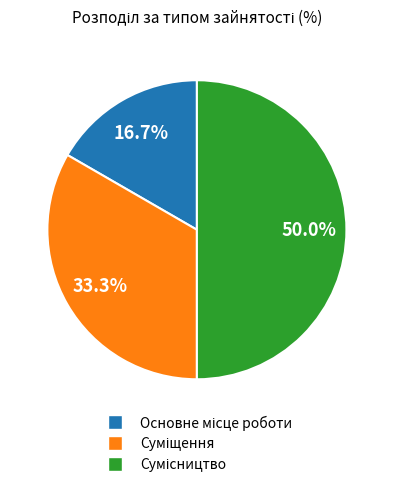

What is the smallest slice in the pie chart?

Основне місце роботи